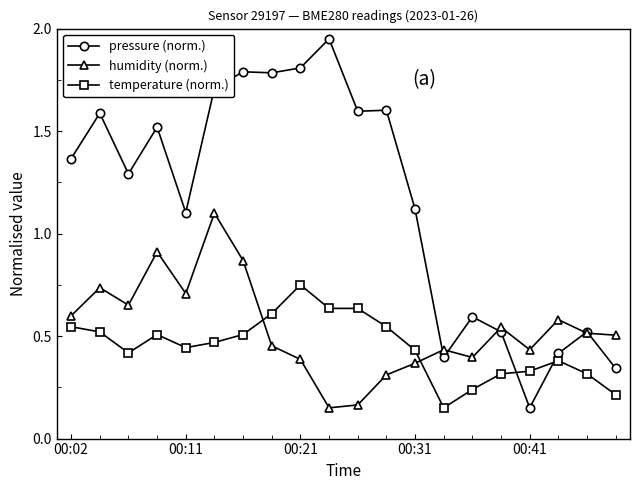

Which series ends up on top after the final intersection of humidity (norm.) and temperature (norm.)?

humidity (norm.)